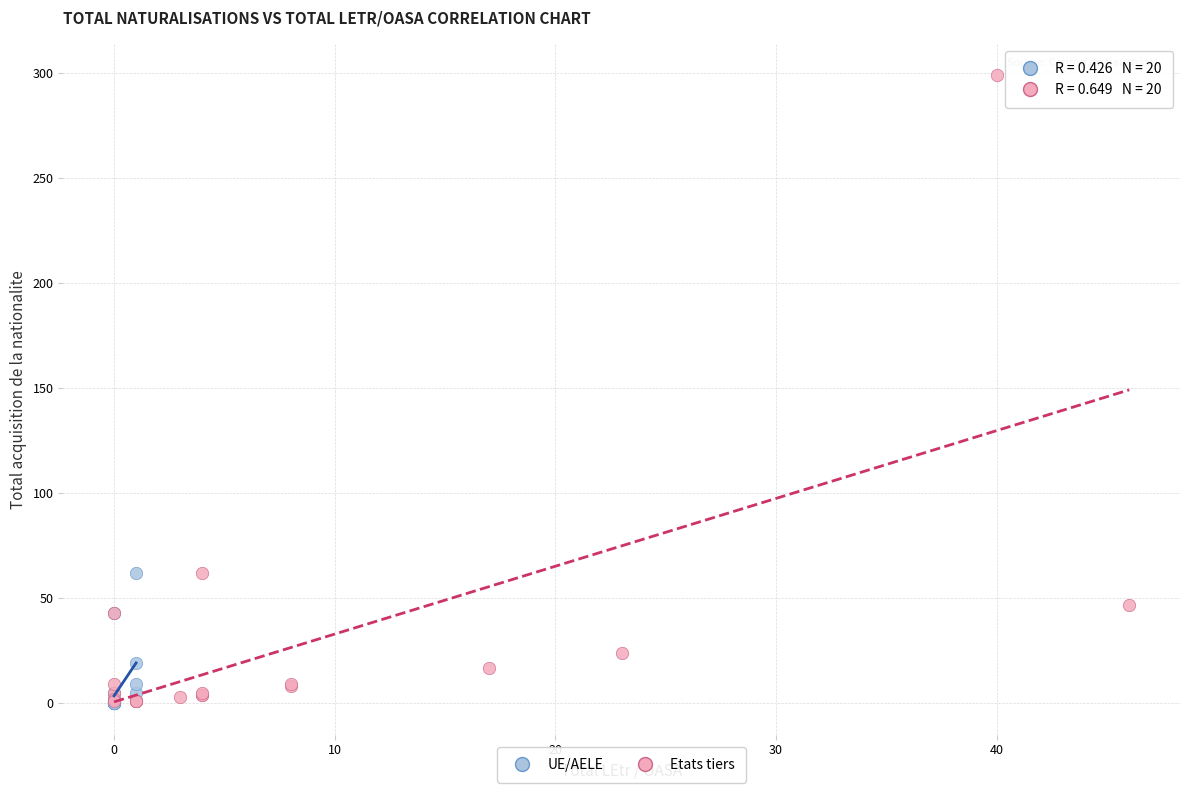

Which series has the widest spread of Y values?

Etats tiers